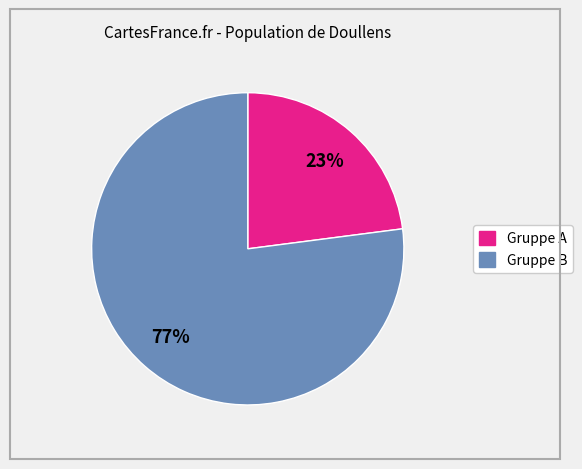

To the nearest percent, what is the difference between the largest and smallest slice percentages?

54%